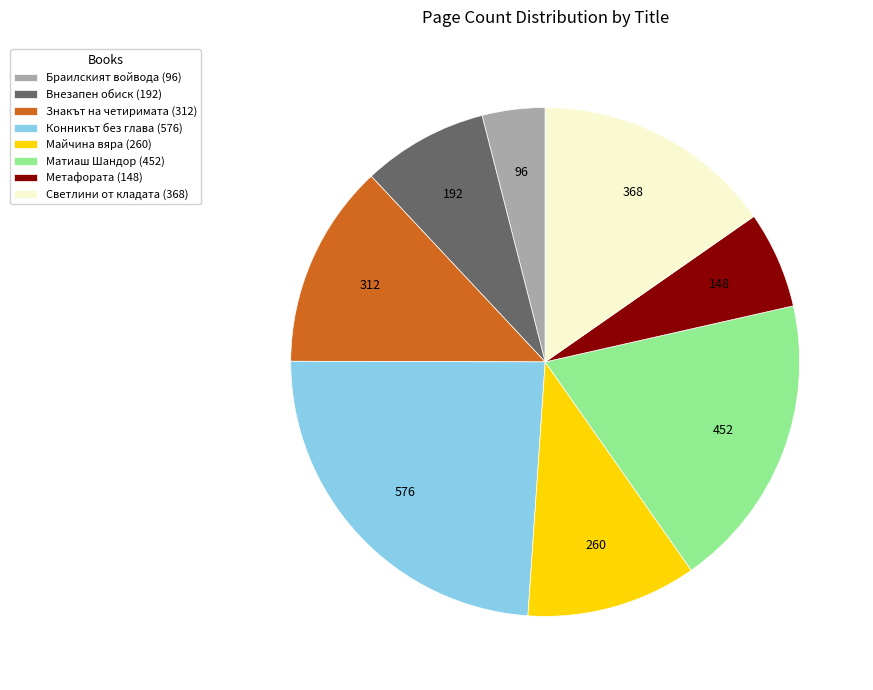

Is the sum of Внезапен обиск (192) and Светлини от кладата (368) greater than half?

No